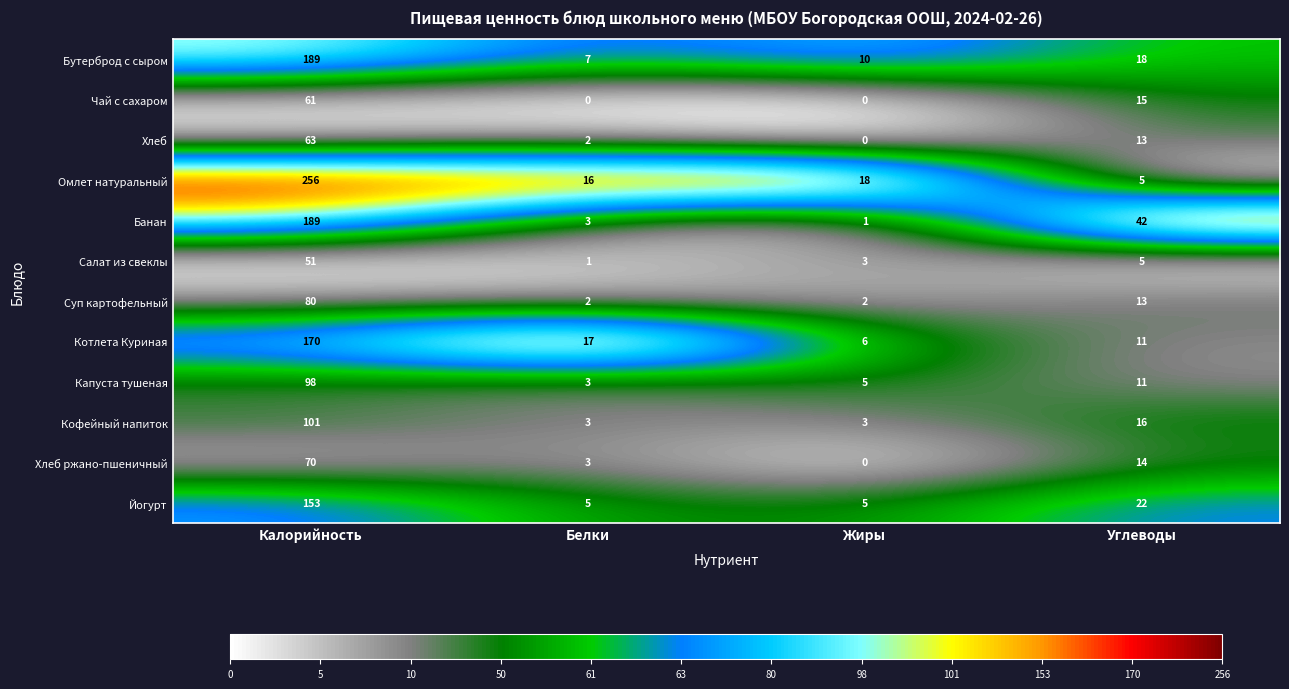

Which category has the lowest value in the Салат из свеклы series?

Белки